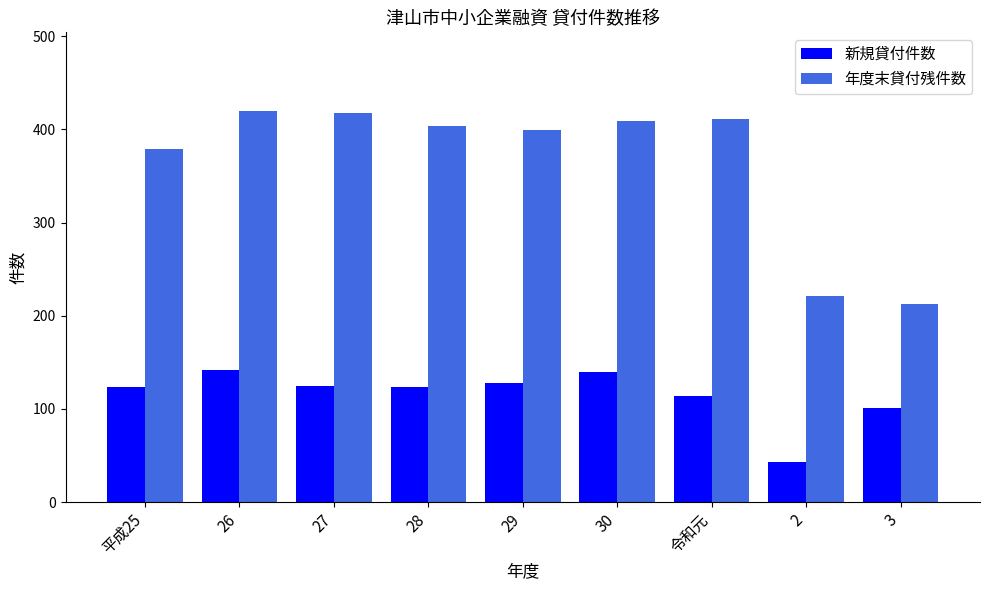

Which series has the largest total across all categories?

年度末貸付残件数